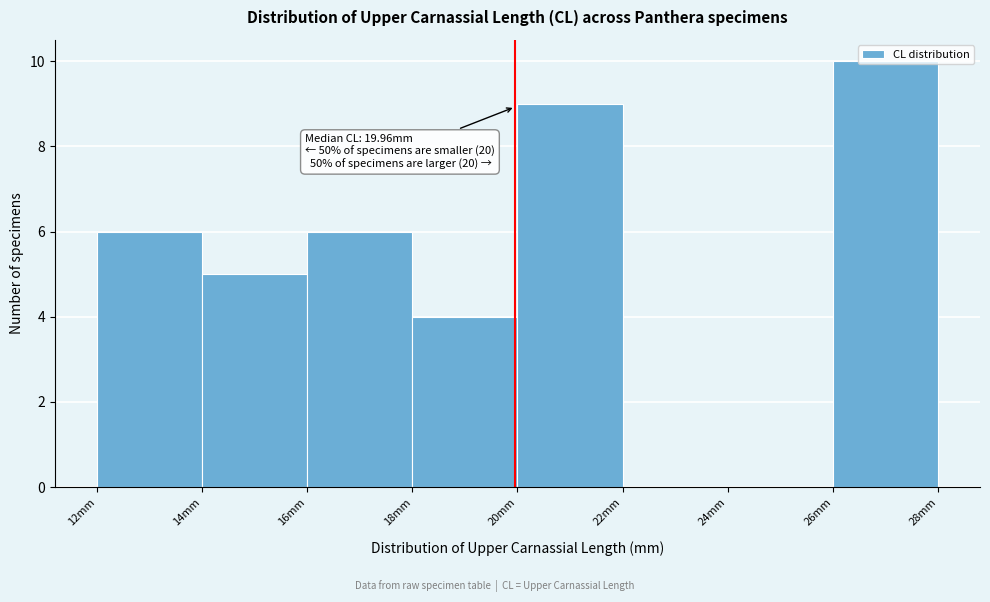

Which range on the x-axis has the tallest bar?

26 to 28